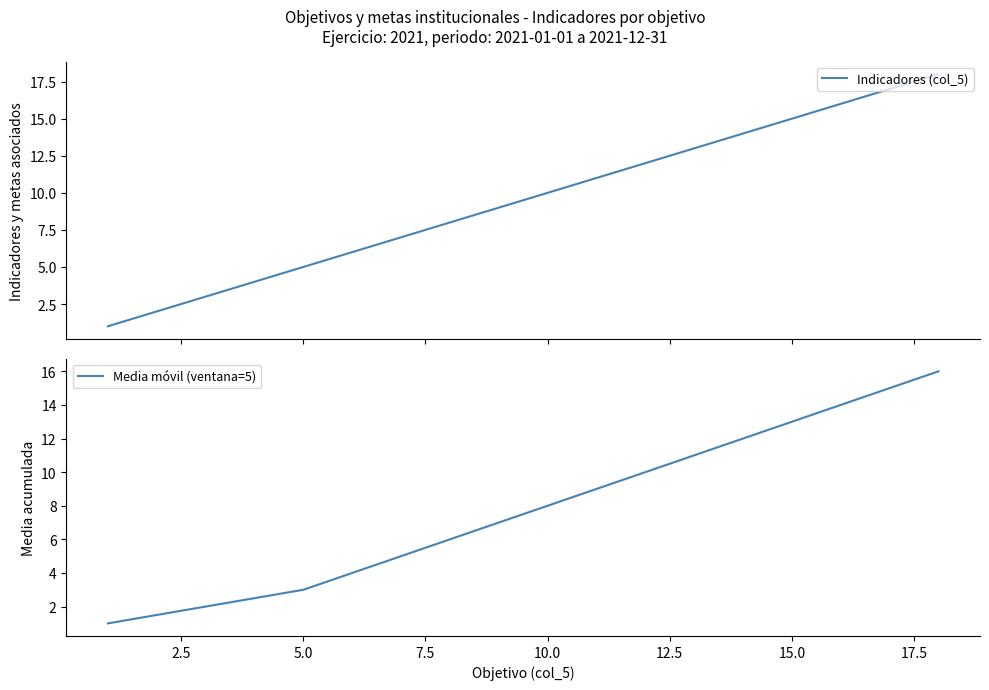

The value of Media móvil (ventana=5) at 5.0 is 0.9. True or false?

False